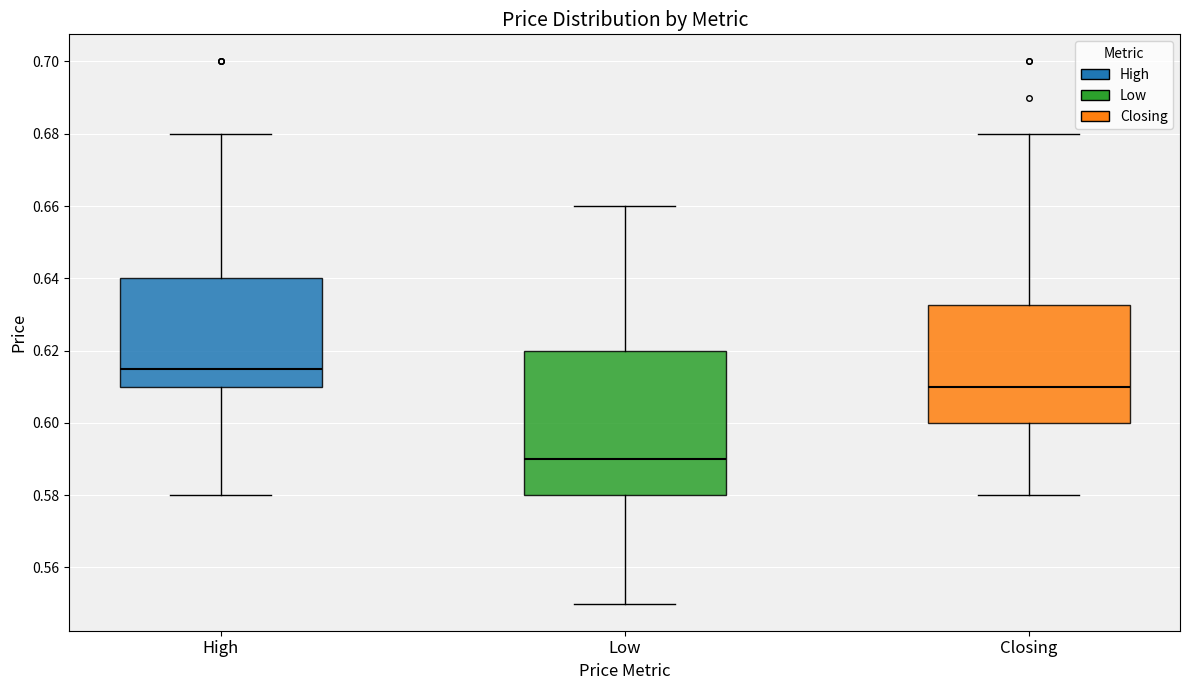

Where does the upper whisker of the box for Closing end on the y-axis? The values are not printed on the chart, so give them approximately, as read against the axis.

0.680